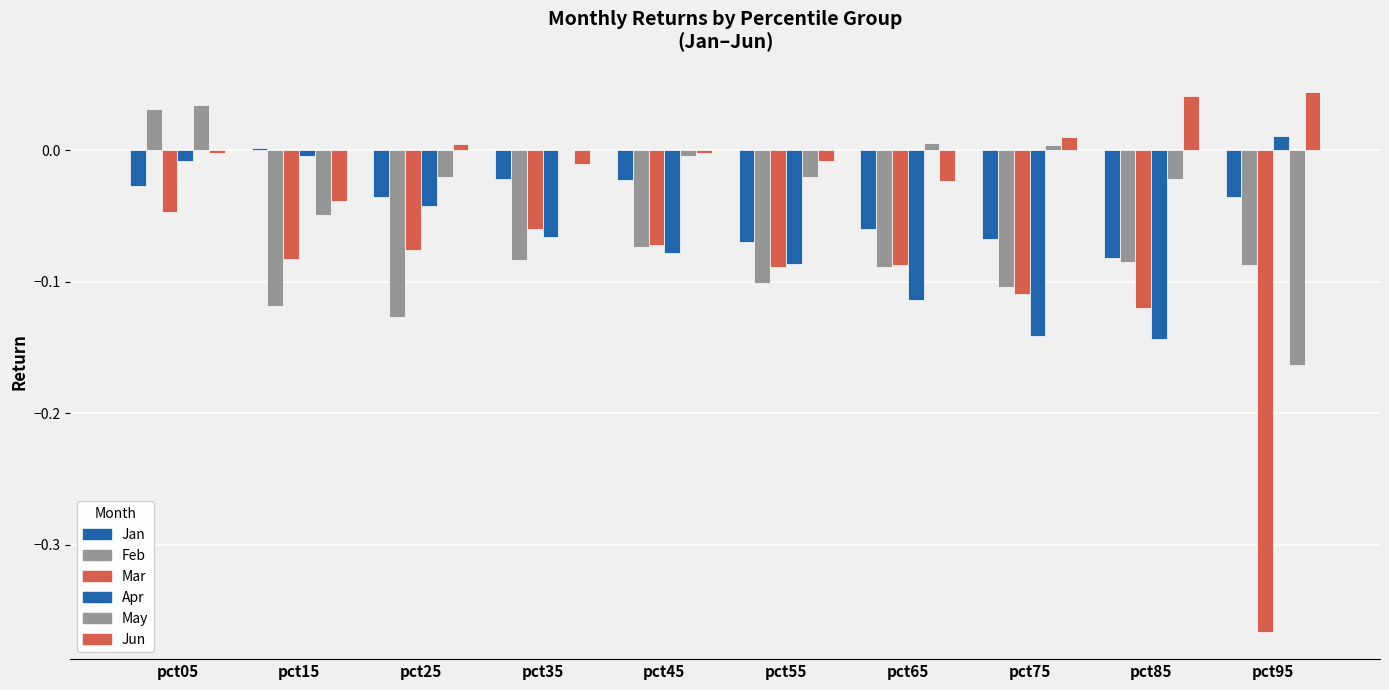

Count the number of data series in this chart.

6